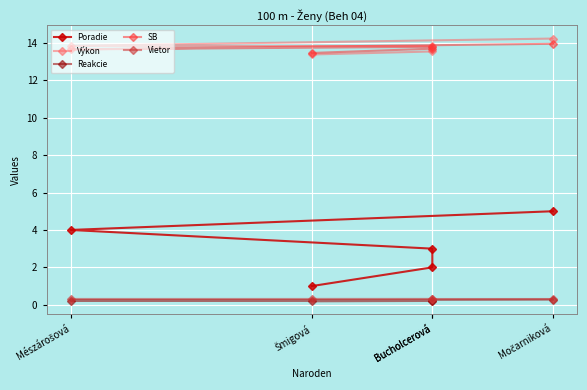

Is the value of Poradie at Šmigová greater than the value of Výkon at Bucholcerová?

No